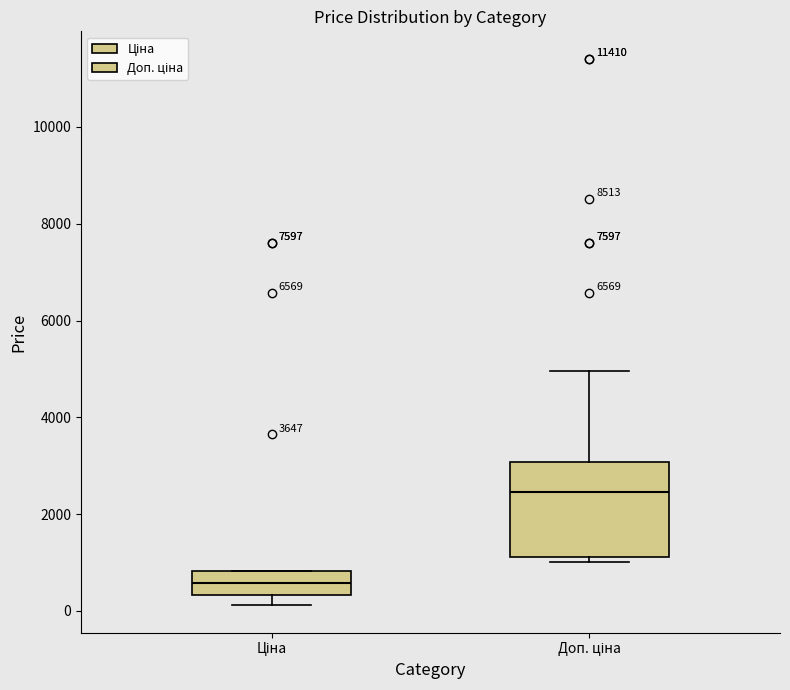

Where is the upper edge of the box for Доп. ціна on the y-axis? The values are not printed on the chart, so give them approximately, as read against the axis.

3000